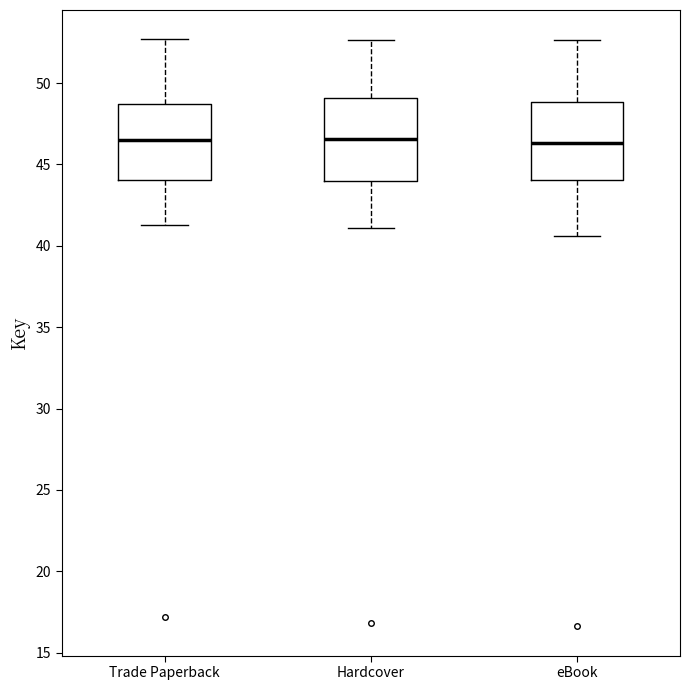

Reading left to right, transcribe this box plot: for each box, give where its median line is, the range the box spans, and where its two whiskers end, as read against the y-axis. The values are not printed on the chart, so give them approximately, as read against the axis.

Trade Paperback: median 46.5, box 44.0 to 48.5, whiskers 41.5 to 52.5
Hardcover: median 46.5, box 44.0 to 49.0, whiskers 41.0 to 52.5
eBook: median 46.5, box 44.0 to 49.0, whiskers 40.5 to 52.5